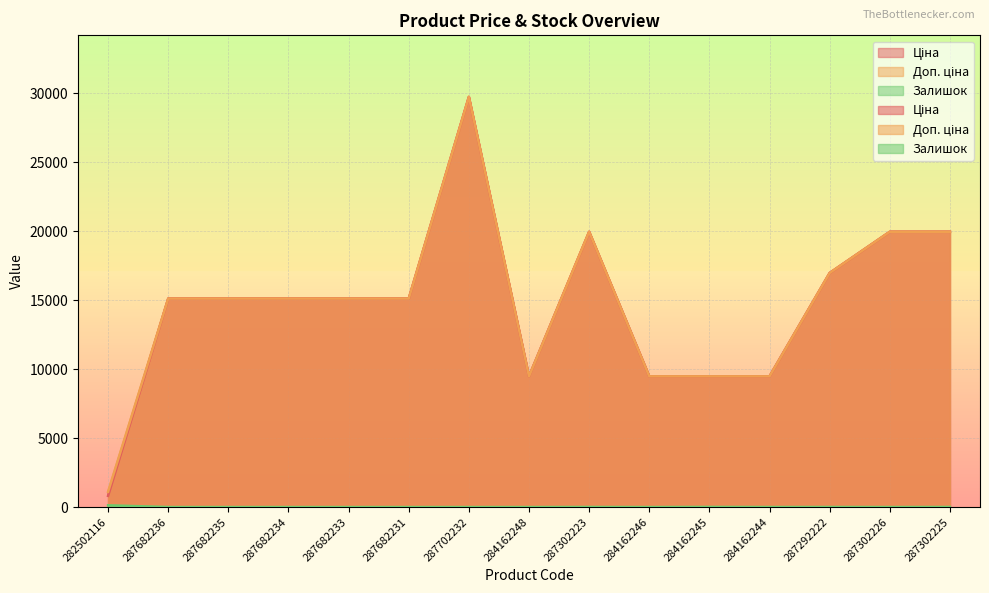

Which series has the largest total across all categories?

Доп. ціна